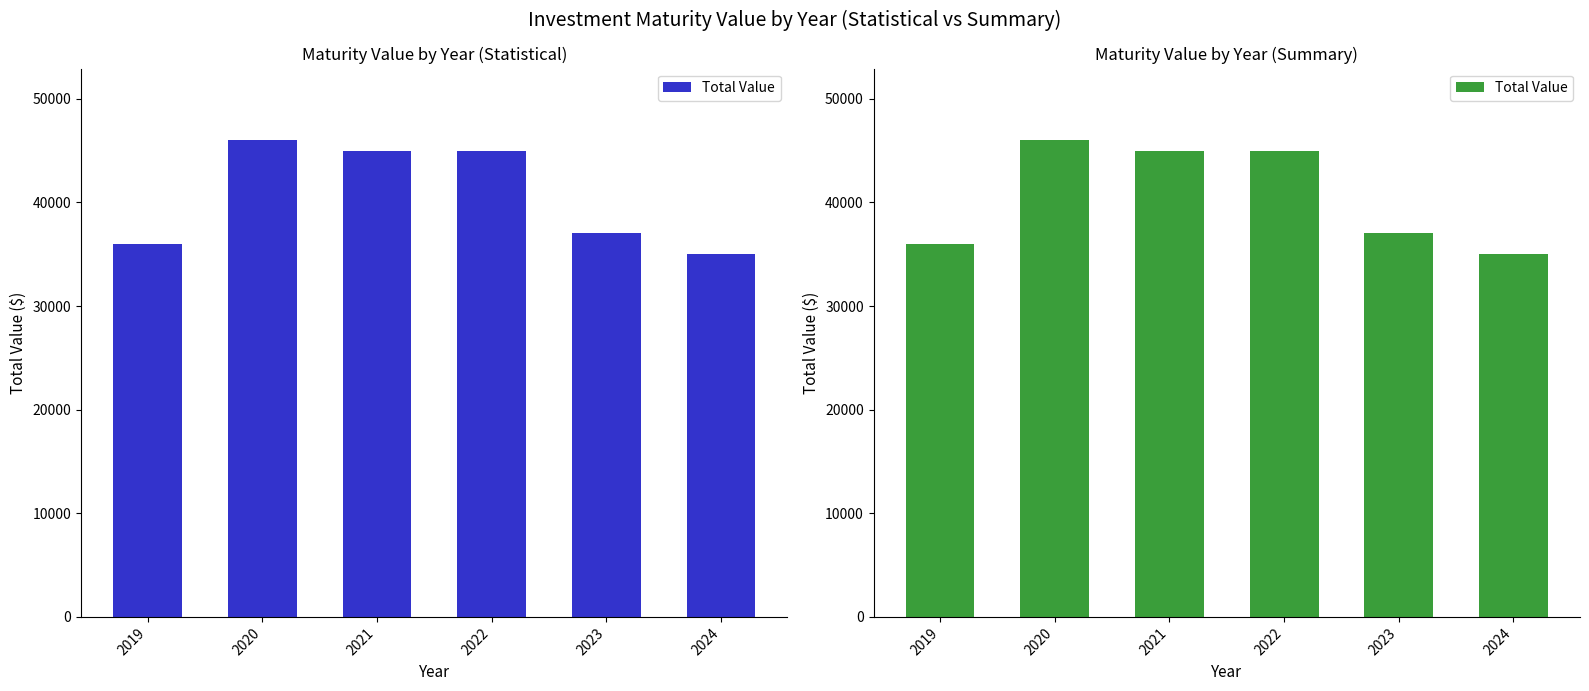

Reading left to right, transcribe all the data shown in this chart.

2019=36000	2020=46000	2021=45000	2022=45000	2023=37000	2024=35000